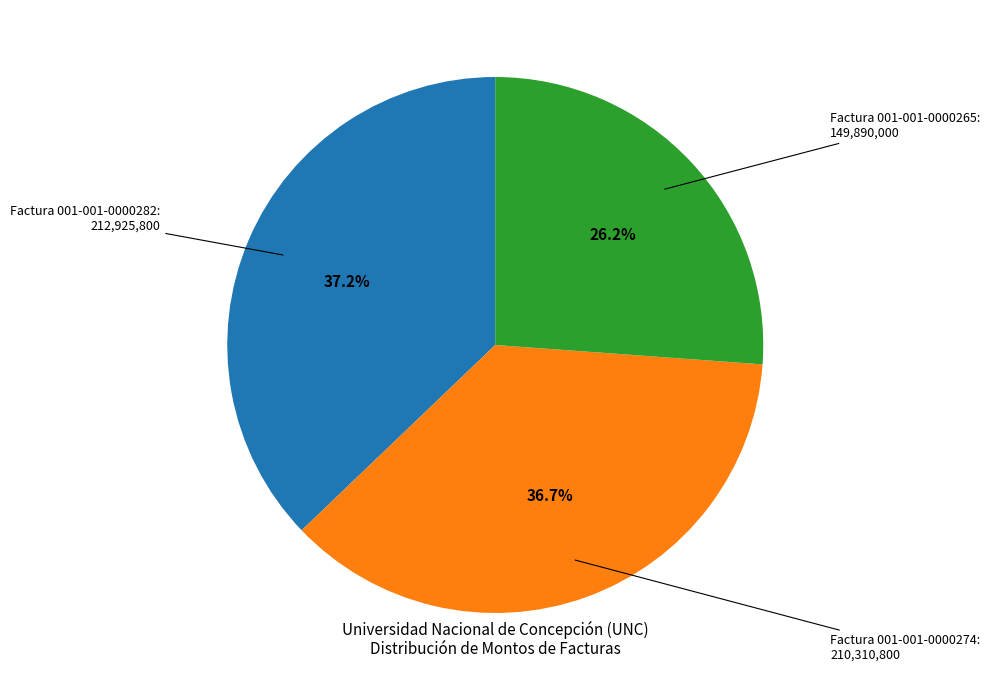

What is the ratio of the value at Factura 001-001-0000282 to the value at Factura 001-001-0000265?

1.4